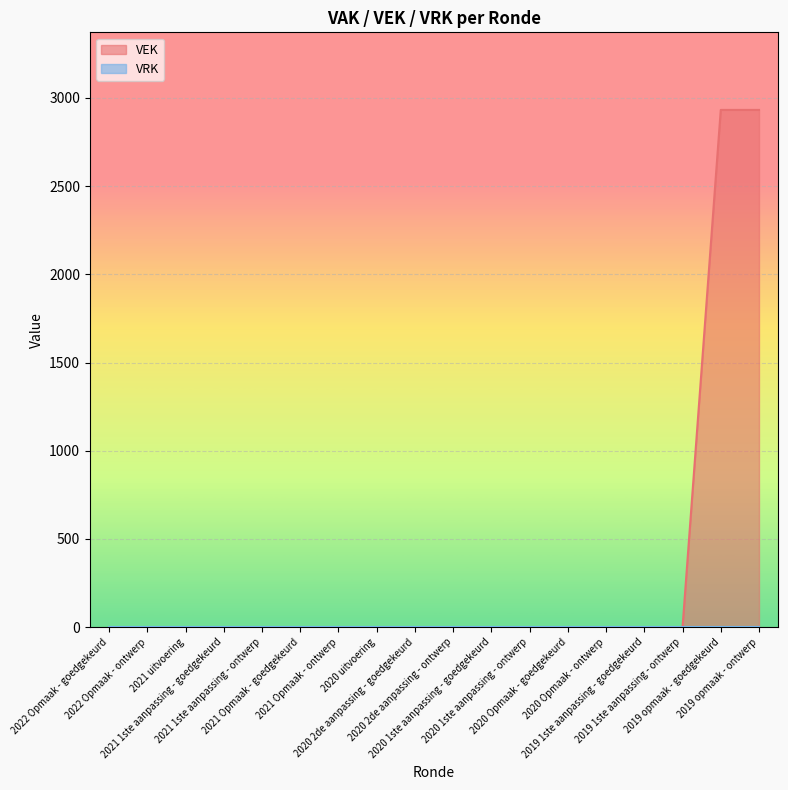

Which category has the highest value across all series?

2019 opmaak - goedgekeurd